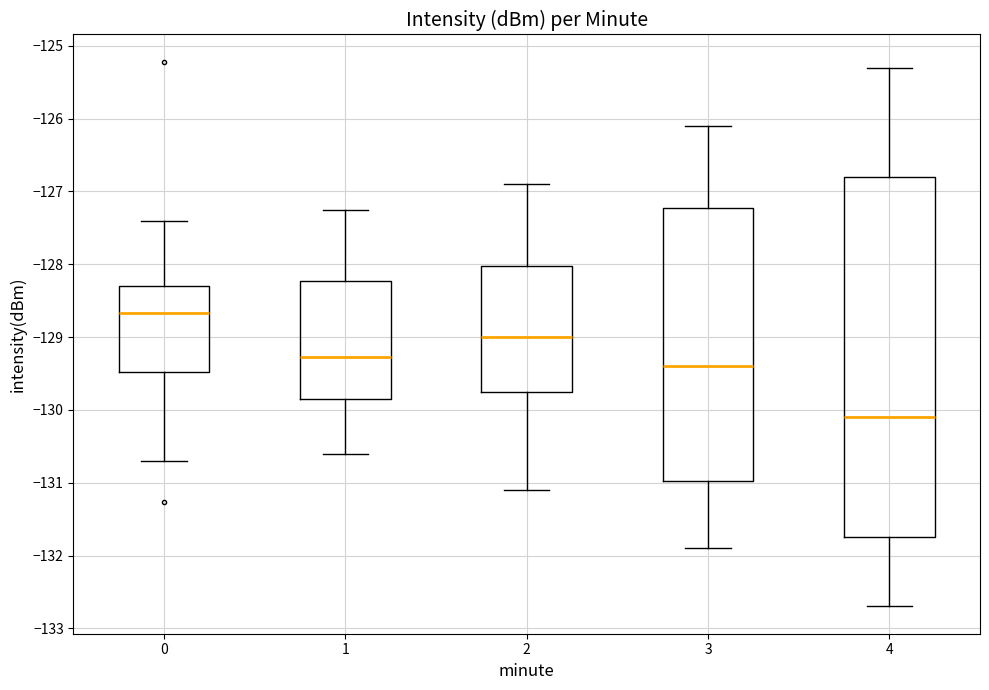

Which box has the lowest median line?

4